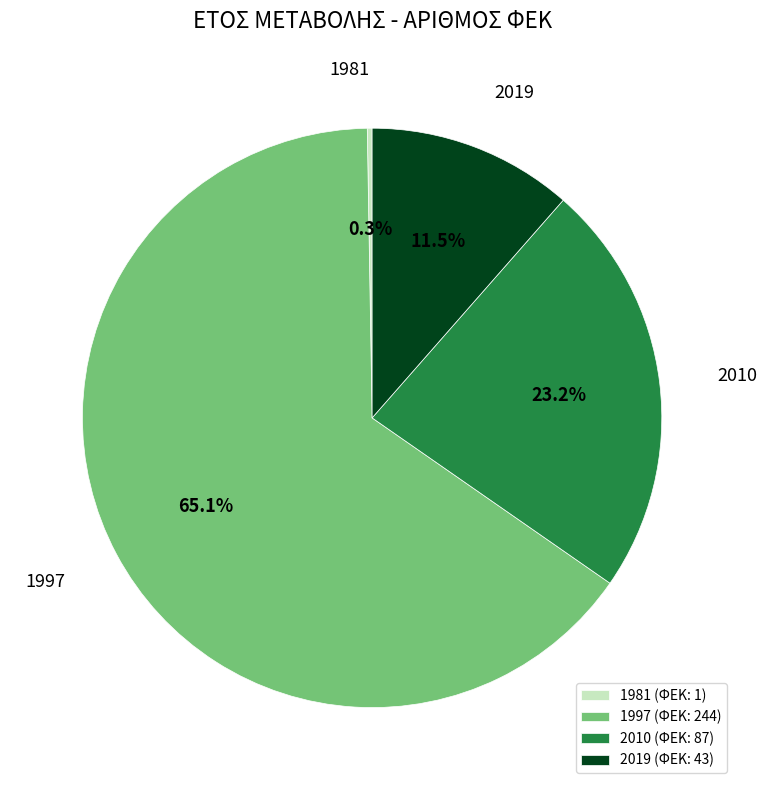

Between 2010 (ΦΕΚ: 87) and 1997 (ΦΕΚ: 244), which is larger?

1997 (ΦΕΚ: 244)